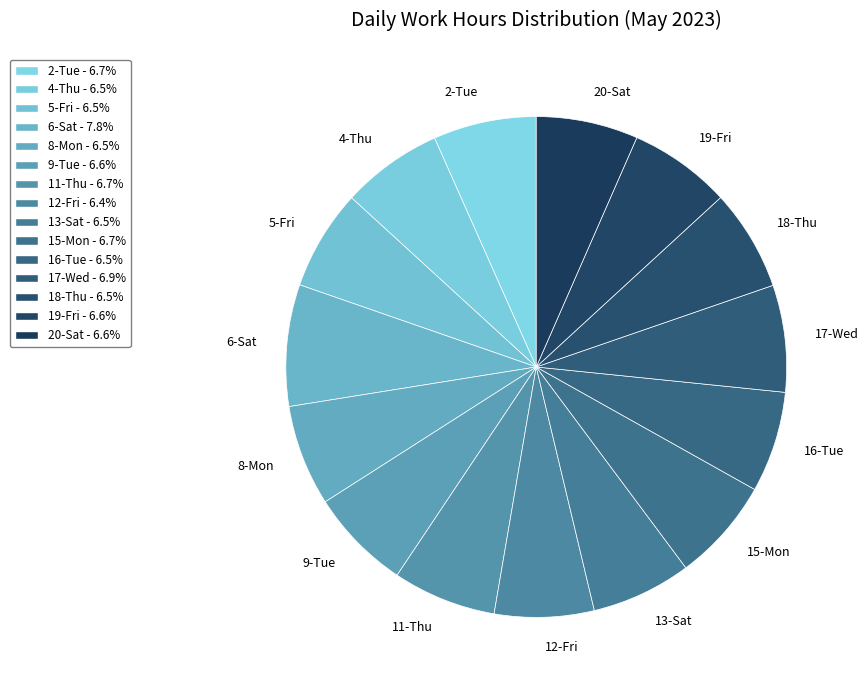

Approximately how many times larger is the value at 4-Thu compared to 20-Sat?

1.0